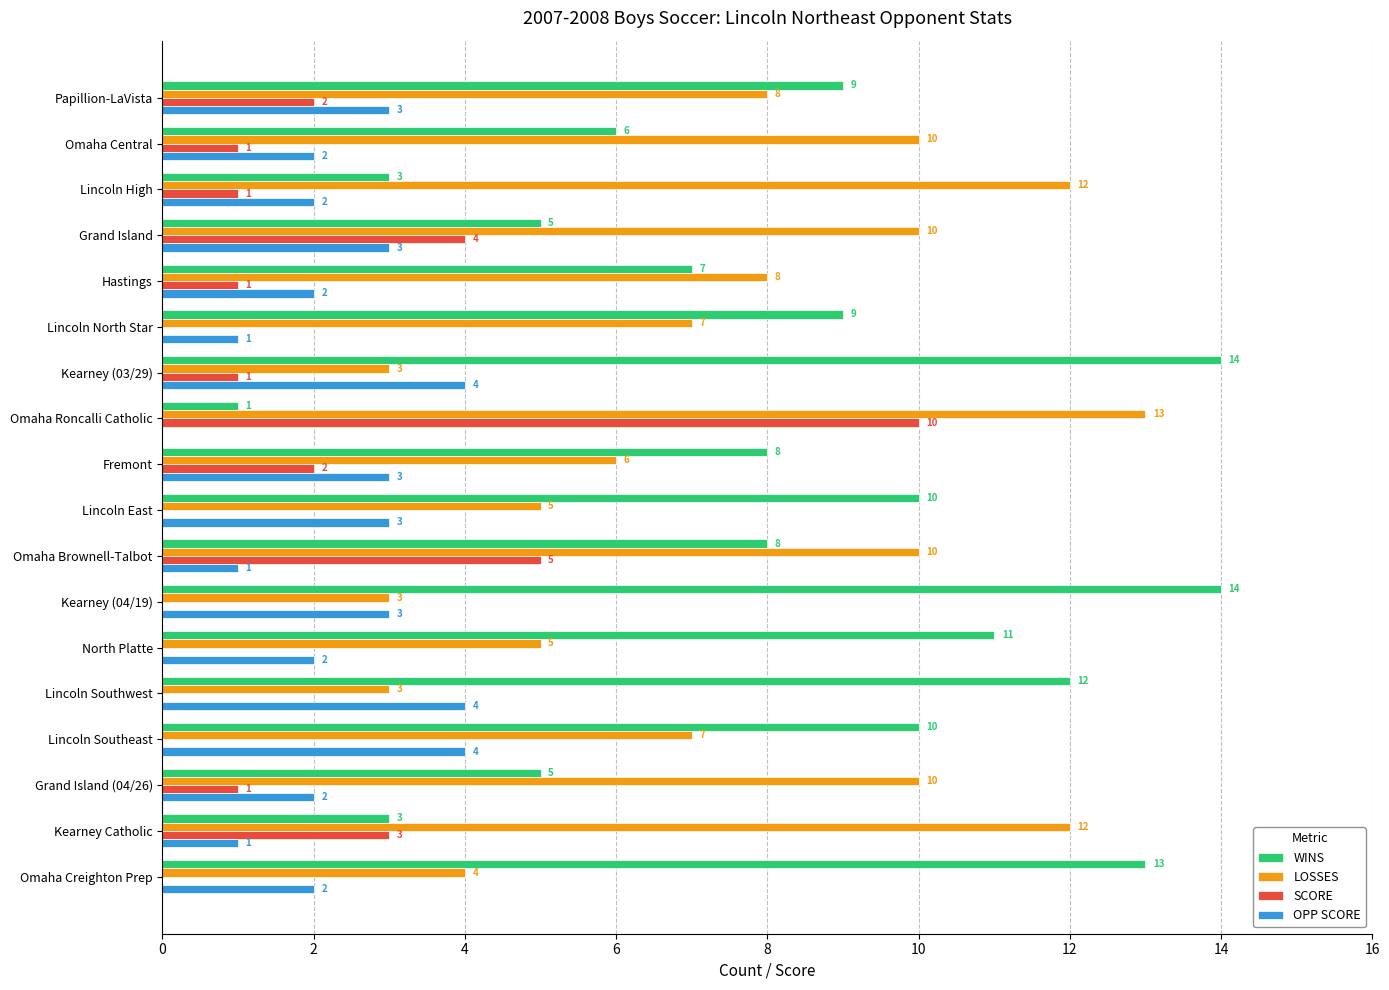

How many SCORE values are between 0 and 2?

14